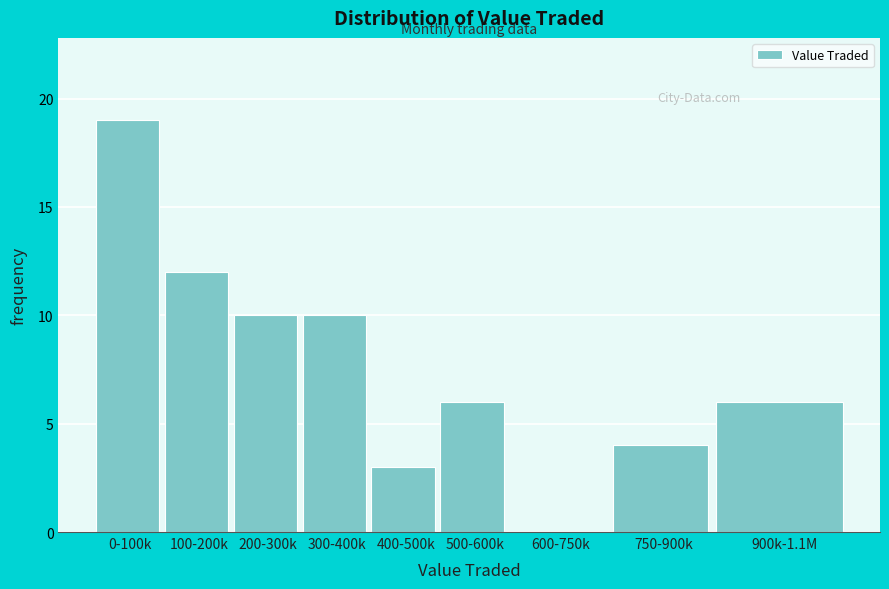

Reading left to right, what are all the values shown in this chart?

0-100k=19	100-200k=12	200-300k=10	300-400k=10	400-500k=3	500-600k=6	600-750k=0	750-900k=4	900k-1.1M=6